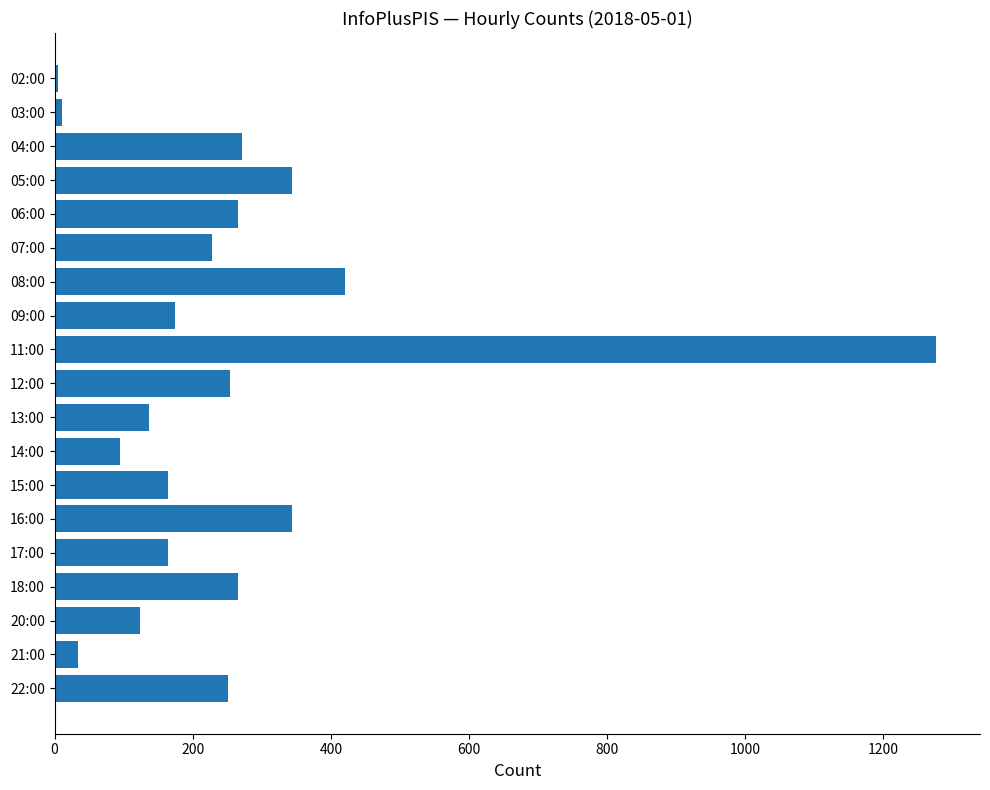

Where is the data nearest to the value 640?

08:00